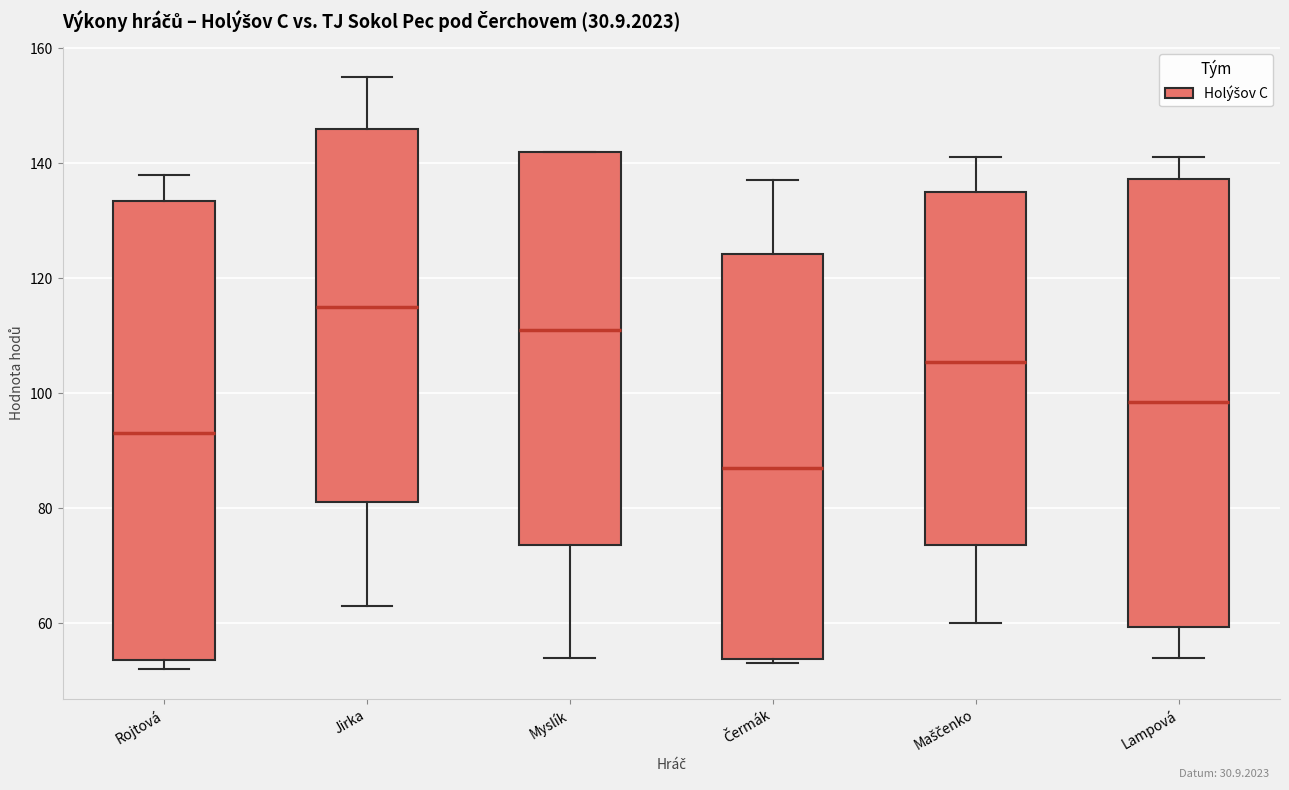

Reading left to right, transcribe this box plot: for each box, give where its median line is, the range the box spans, and where its two whiskers end, as read against the y-axis. The values are not printed on the chart, so give them approximately, as read against the axis.

Rojtová: median 94, box 54 to 134, whiskers 52 to 138
Jirka: median 116, box 82 to 146, whiskers 64 to 156
Myslík: median 112, box 74 to 142, whiskers 54 to 142
Čermák: median 88, box 54 to 124, whiskers 54 (just below the box's lower edge) to 138
Maščenko: median 106, box 74 to 136, whiskers 60 to 142
Lampová: median 98, box 60 to 138, whiskers 54 to 142